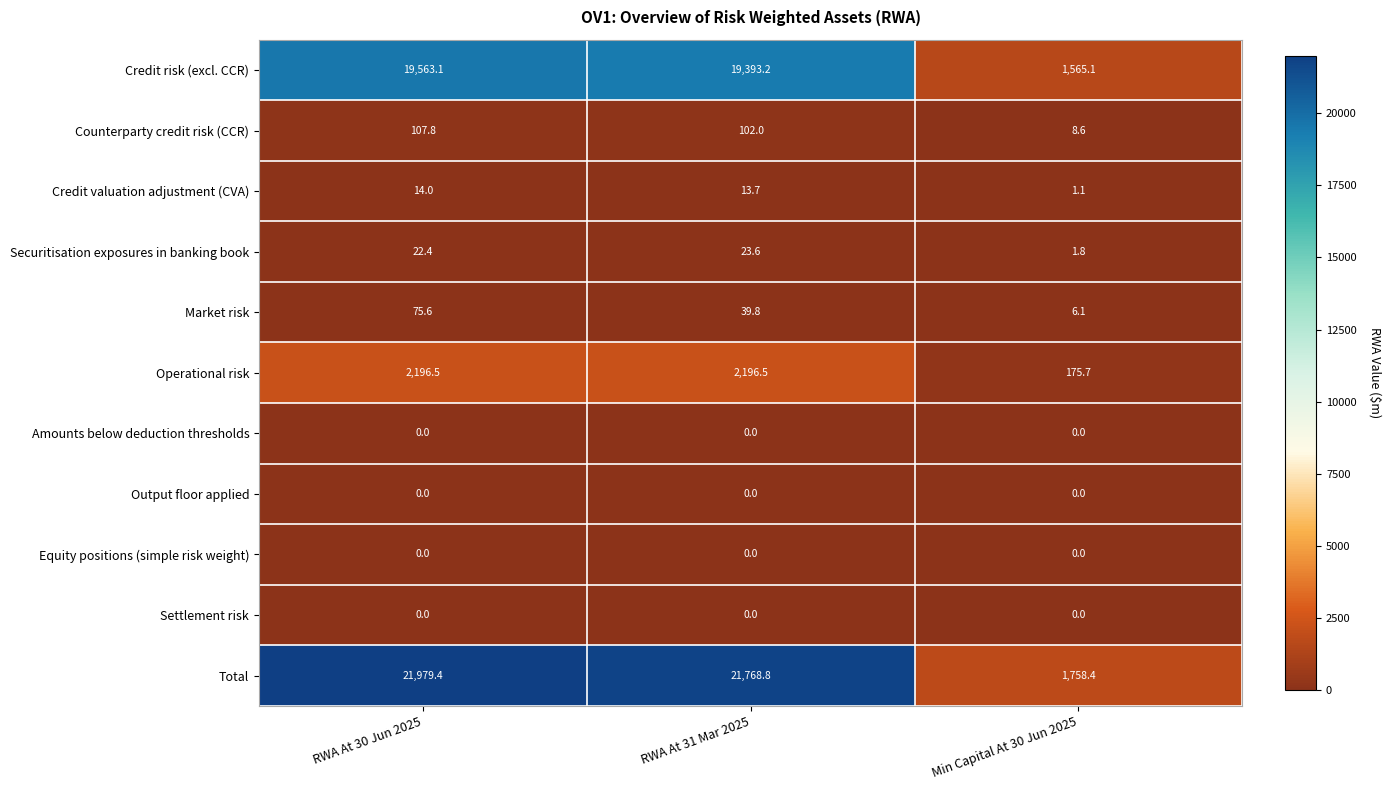

At which category is the sum across all series the highest?

RWA At 30 Jun 2025